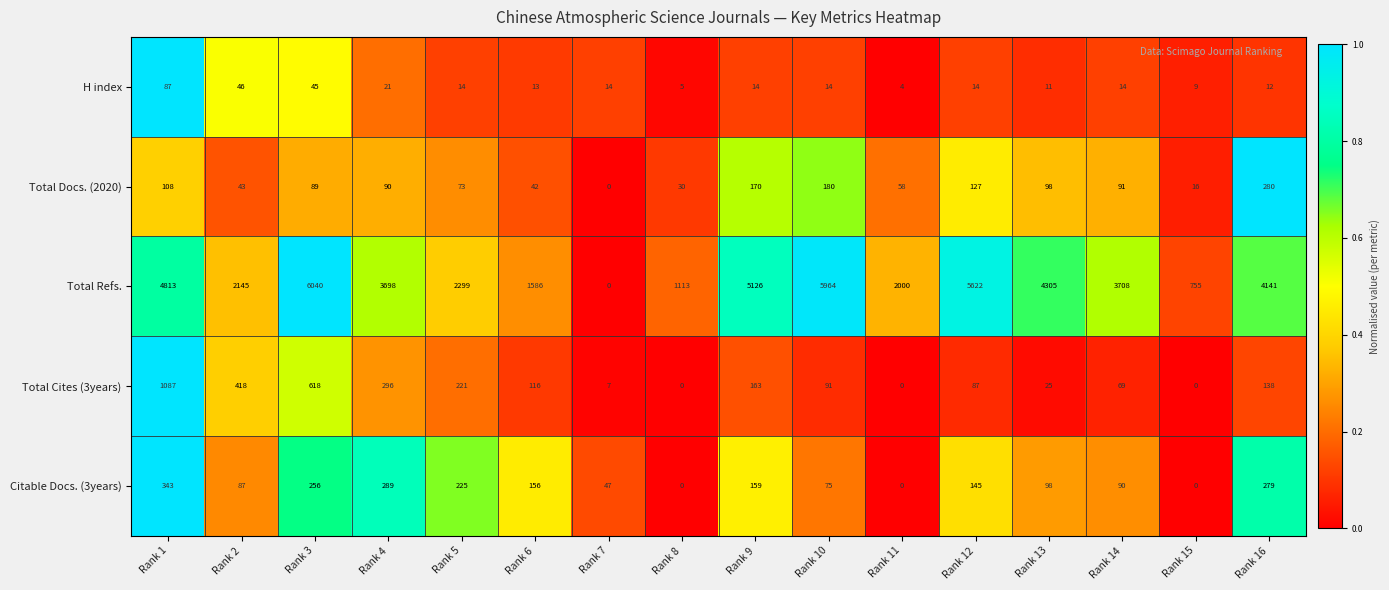

Between Rank 6 and Rank 9, which series saw the biggest shift?

Total Refs.